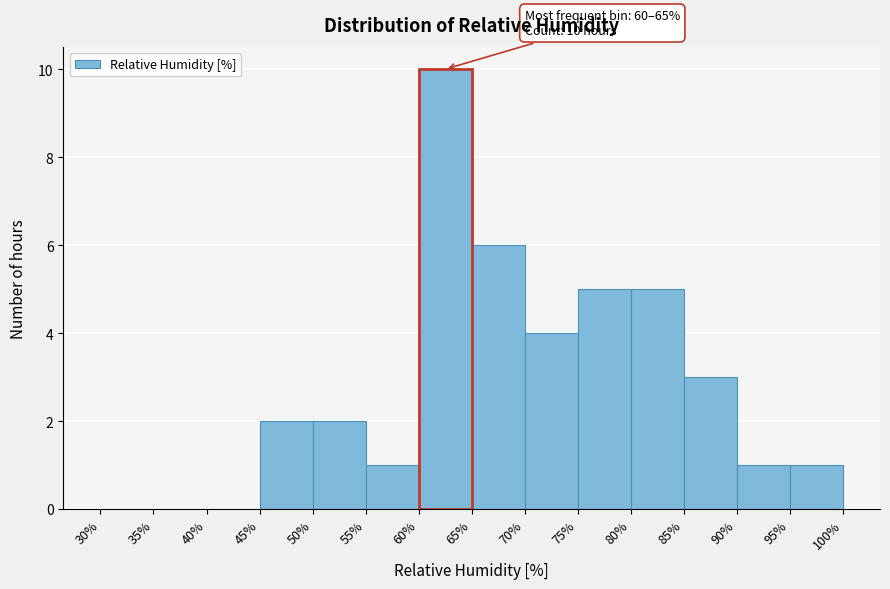

Over which range of the x-axis is the bar tallest?

60% to 65%